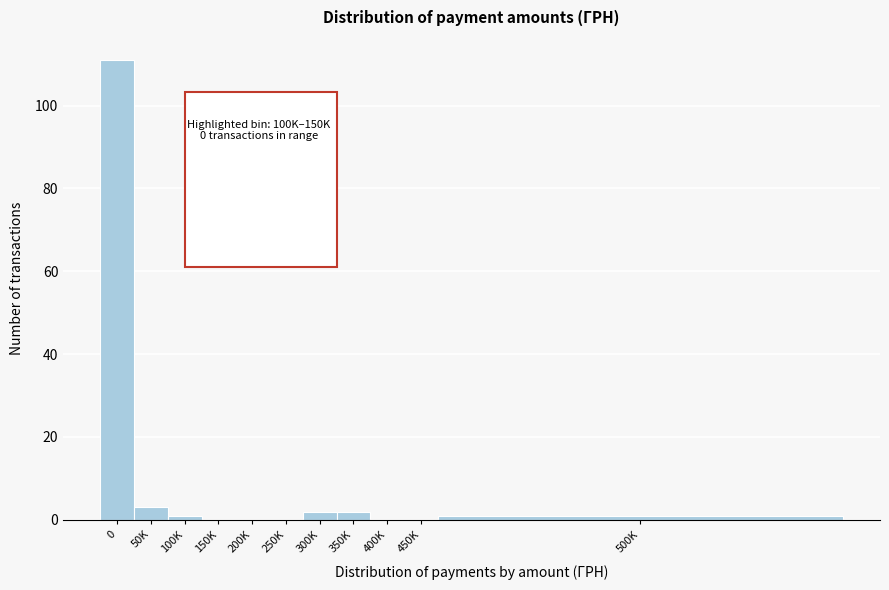

Reading left to right, list all the values displayed in this chart.

0=111	50K=3	100K=1	150K=0	200K=0	250K=0	300K=2	350K=2	400K=0	450K=0	500K=1